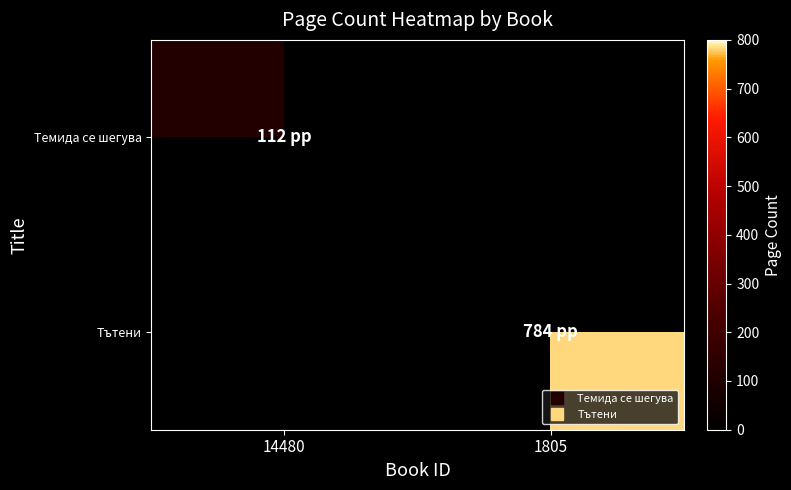

Which series has the widest spread of values?

Темида се шегува